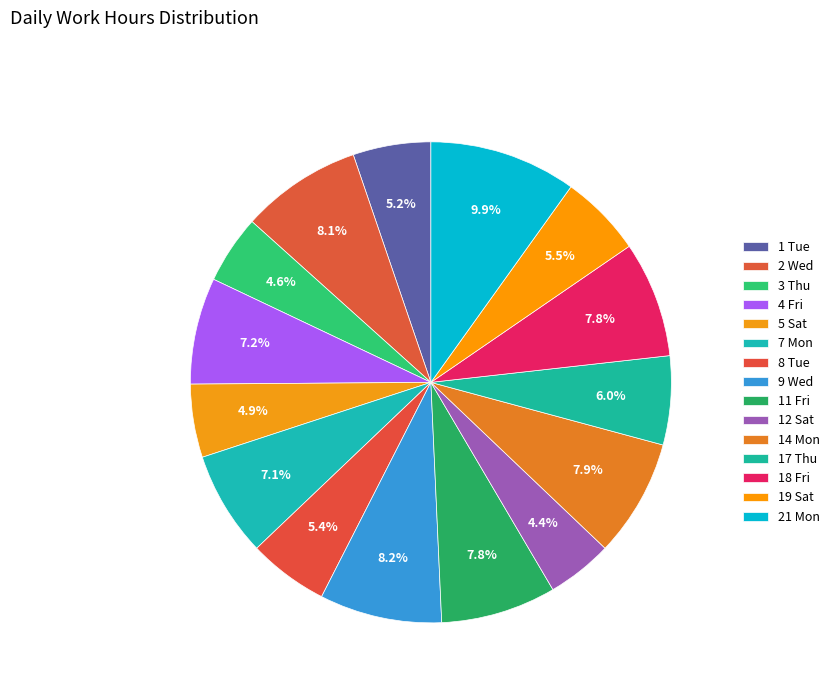

Combined, do 1 Tue and 21 Mon account for over 50%?

No